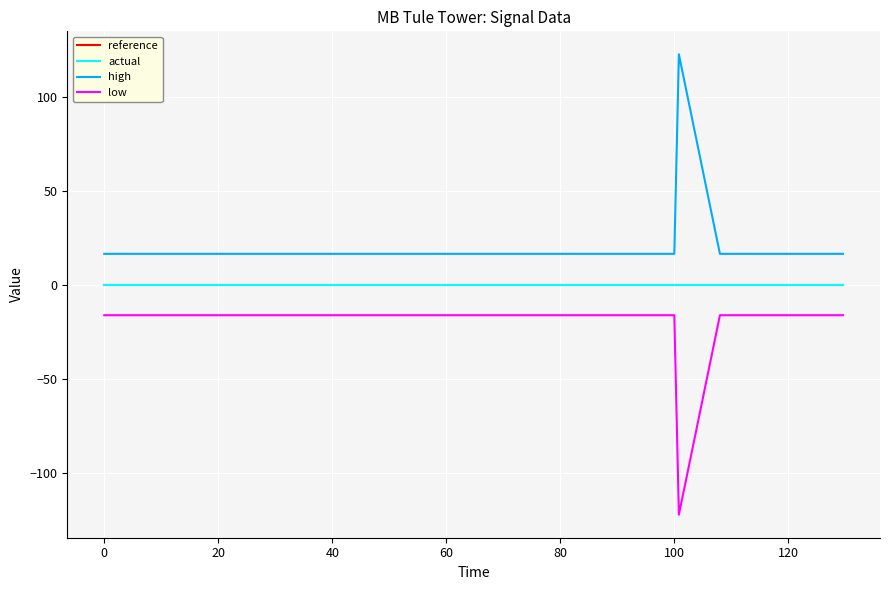

Does the chart have visible grid lines?

Yes